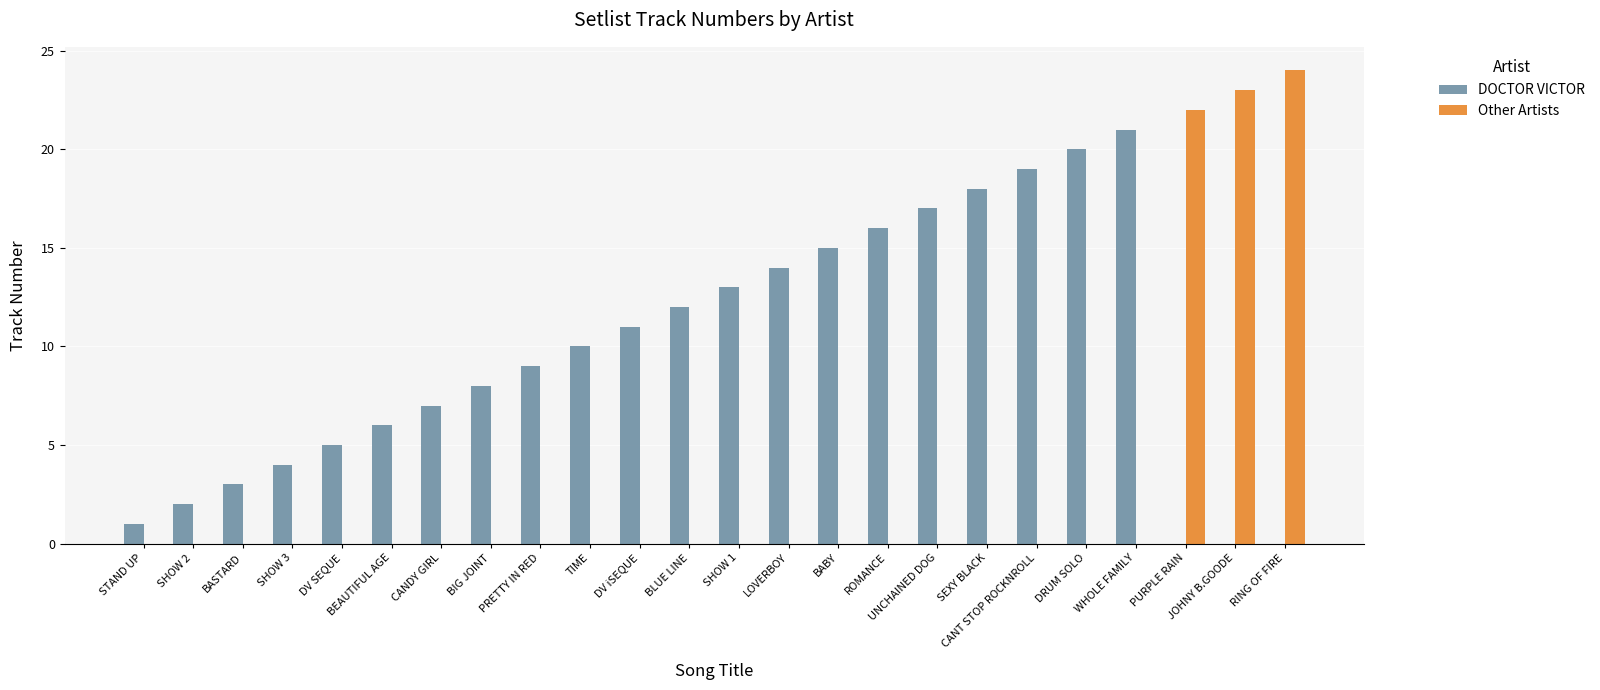

What is the approximate value of DOCTOR VICTOR at BIG JOINT?

8